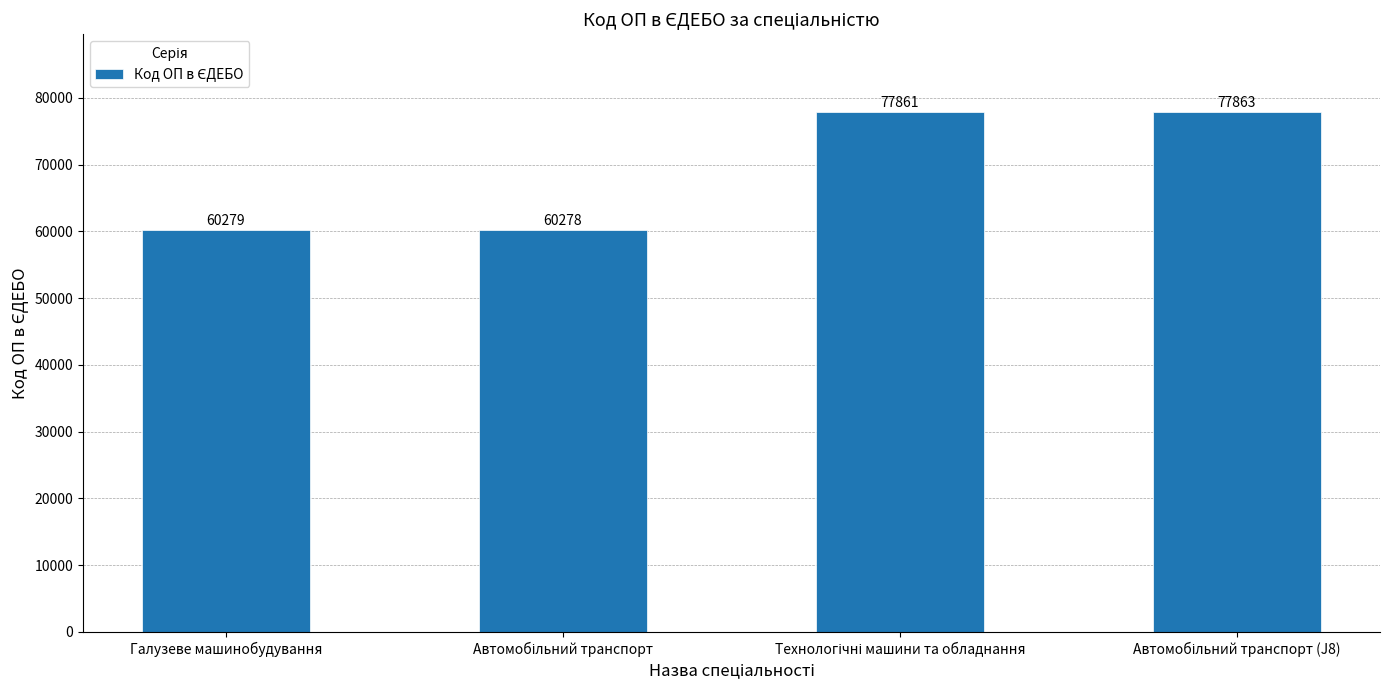

Reading left to right, list all the values displayed in this chart.

60279	60278	77861	77863